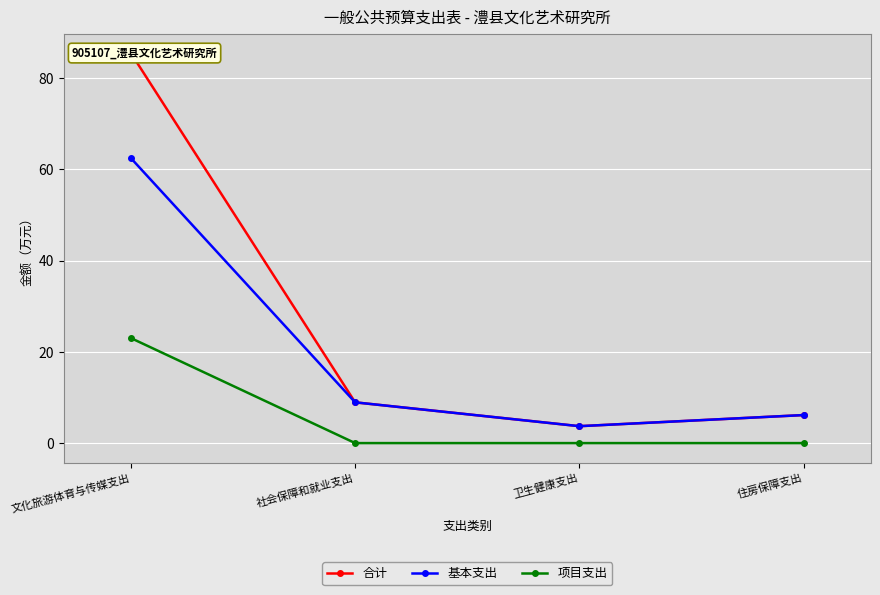

The value of 基本支出 at 卫生健康支出 is 3.7. True or false?

True